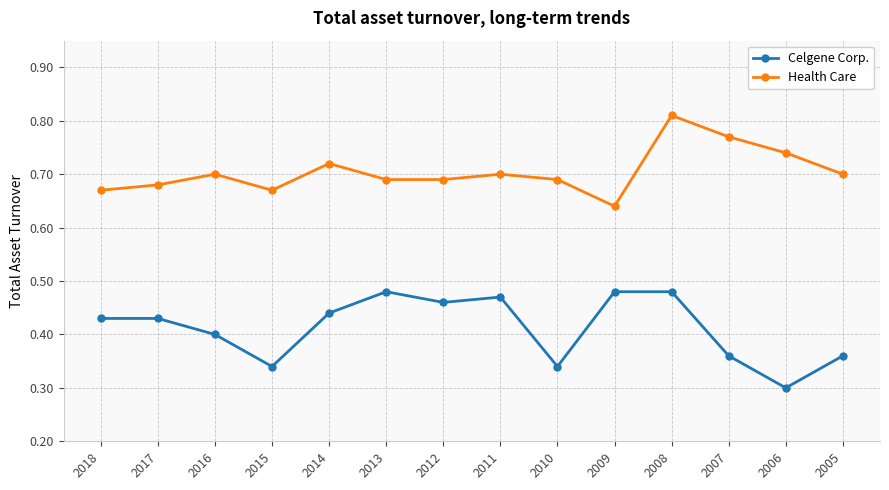

Where is the first local maximum for Health Care?

2016